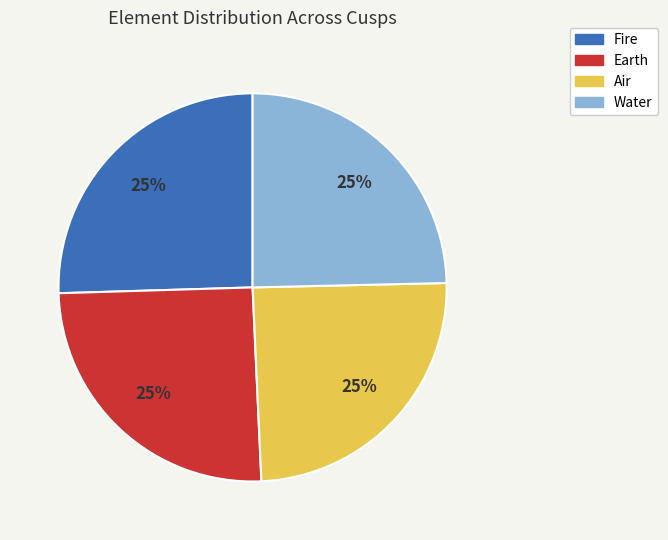

Is there a majority slice in this chart?

No